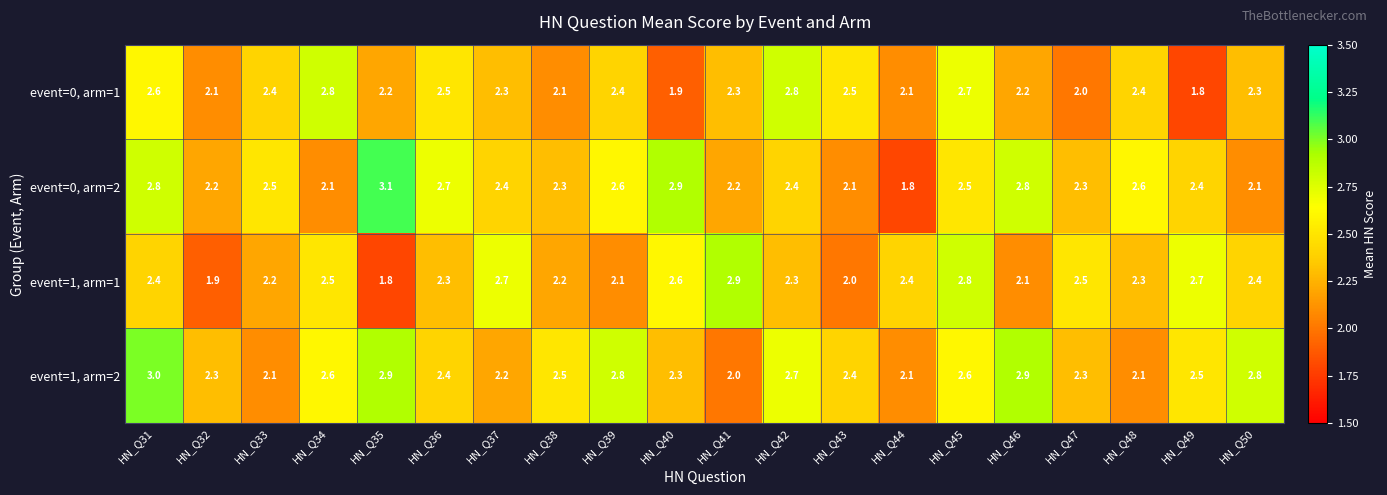

What is the sum of the event=1, arm=2 values at HN_Q45 and HN_Q39?

5.4